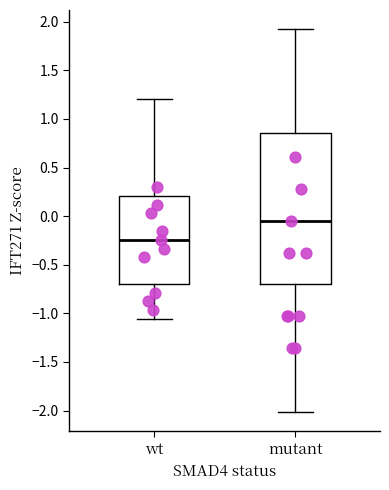

Comparing the boxes themselves (not the whiskers), which one is the tallest?

mutant